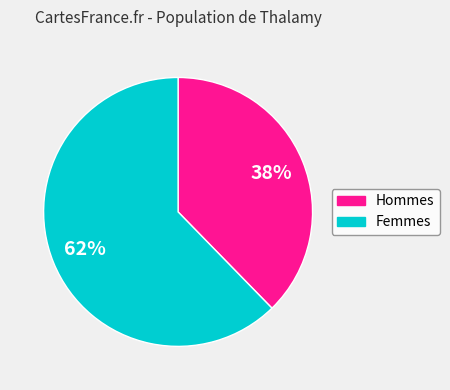

How many slices are in this pie chart?

2